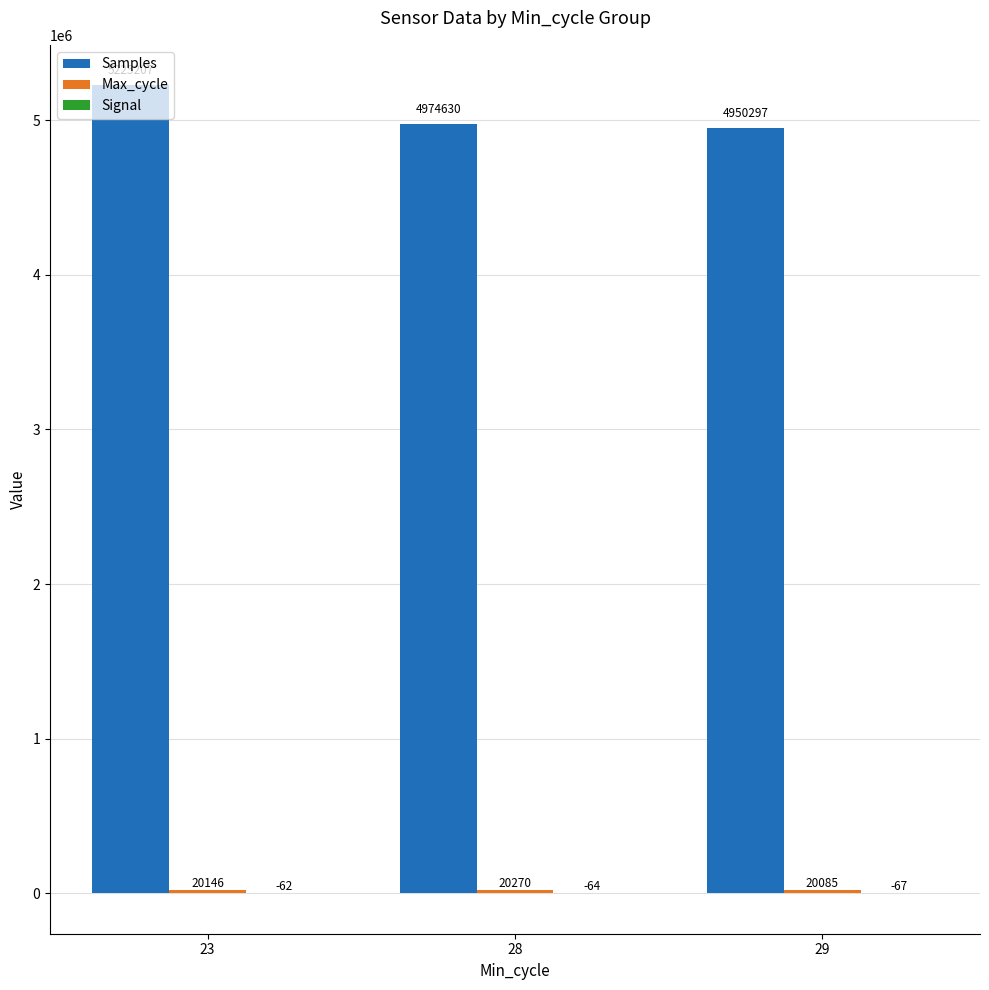

Which series changed the most between 28 and 29?

Samples